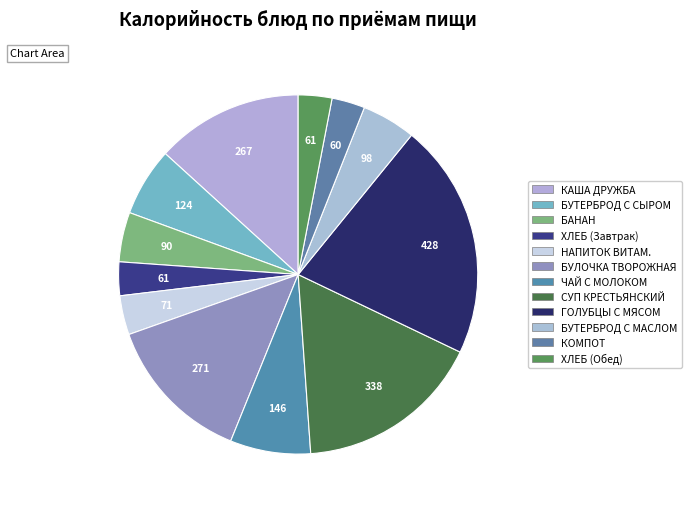

Count the number of slices in the pie.

12